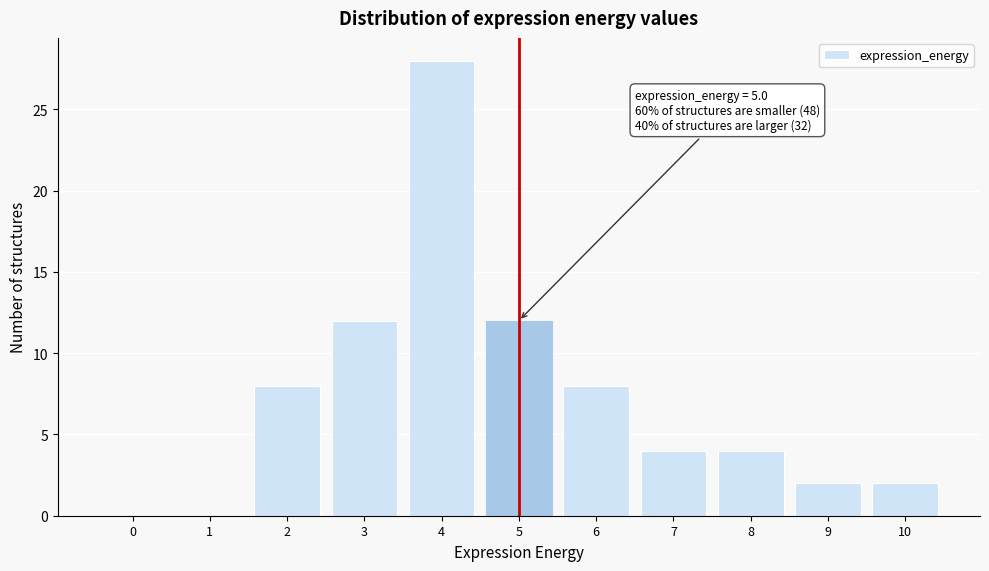

Reading left to right, list all the values displayed in this chart.

0=0	1=0	2=8	3=12	4=28	5=12	6=8	7=4	8=4	9=2	10=2